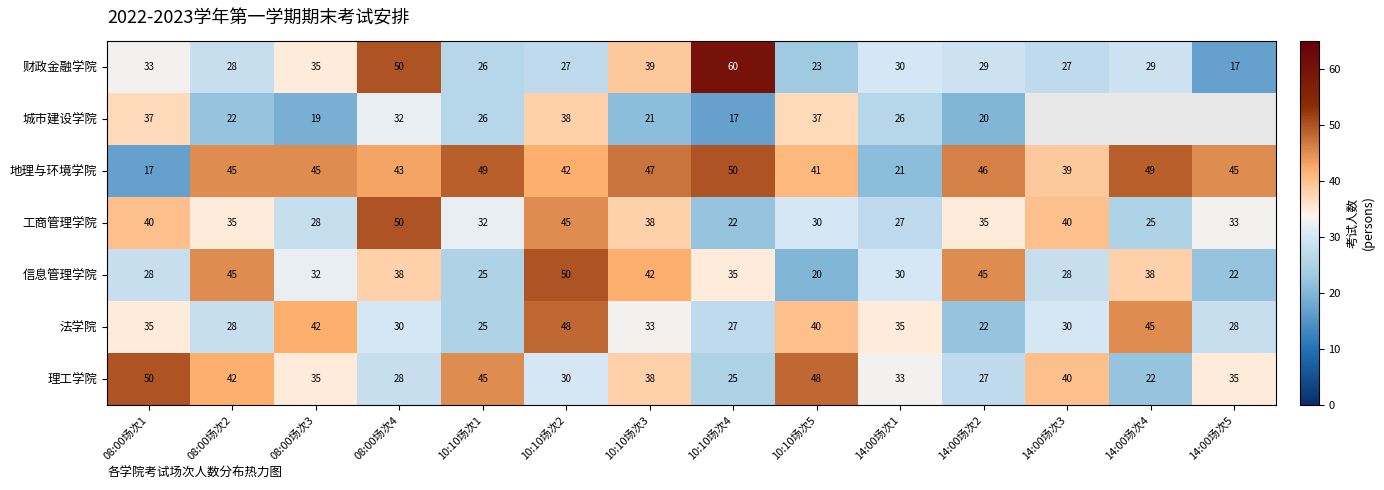

Where does the 财政金融学院 series first go above 29?

08:00场次1